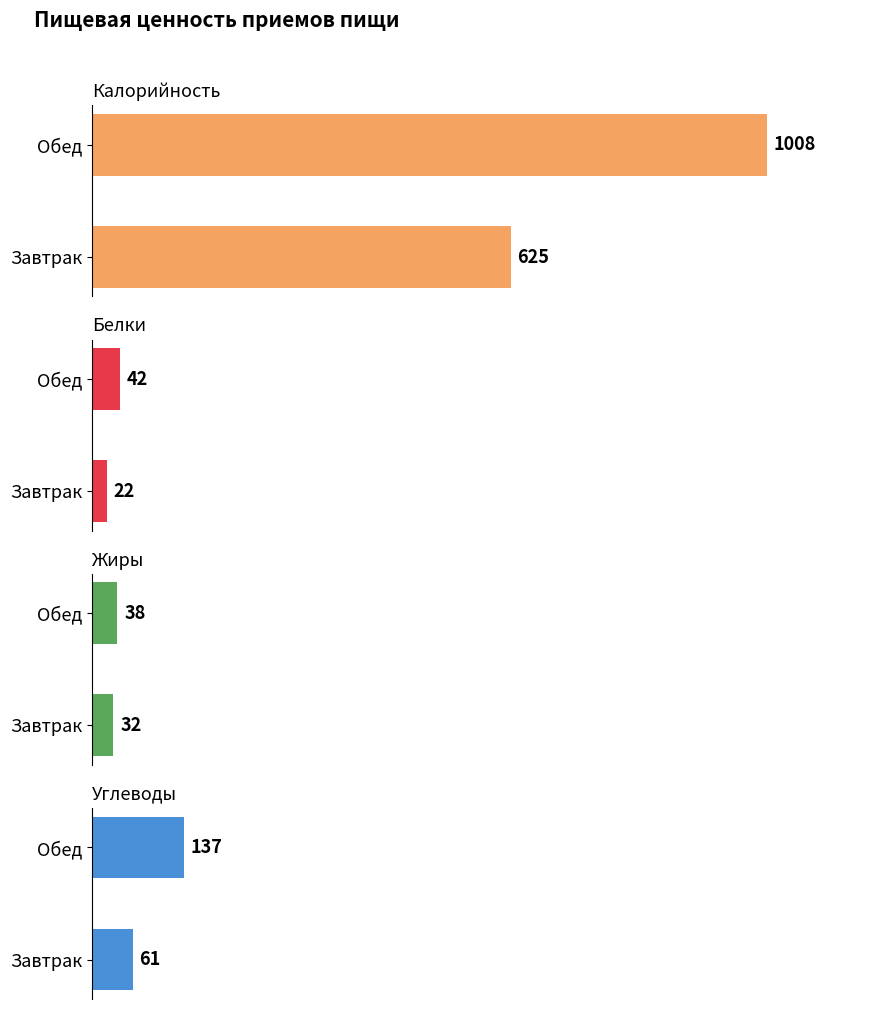

What is the difference between the Белки values at 0 and 1?

20